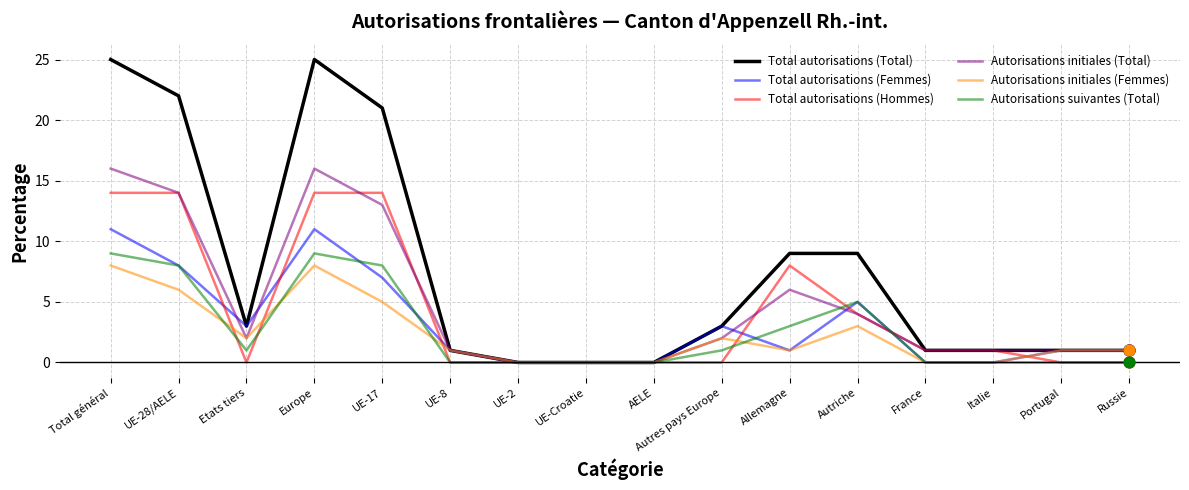

What are all the series names shown in the legend?

Total autorisations (Total), Total autorisations (Femmes), Total autorisations (Hommes), Autorisations initiales (Total), Autorisations initiales (Femmes), Autorisations suivantes (Total)